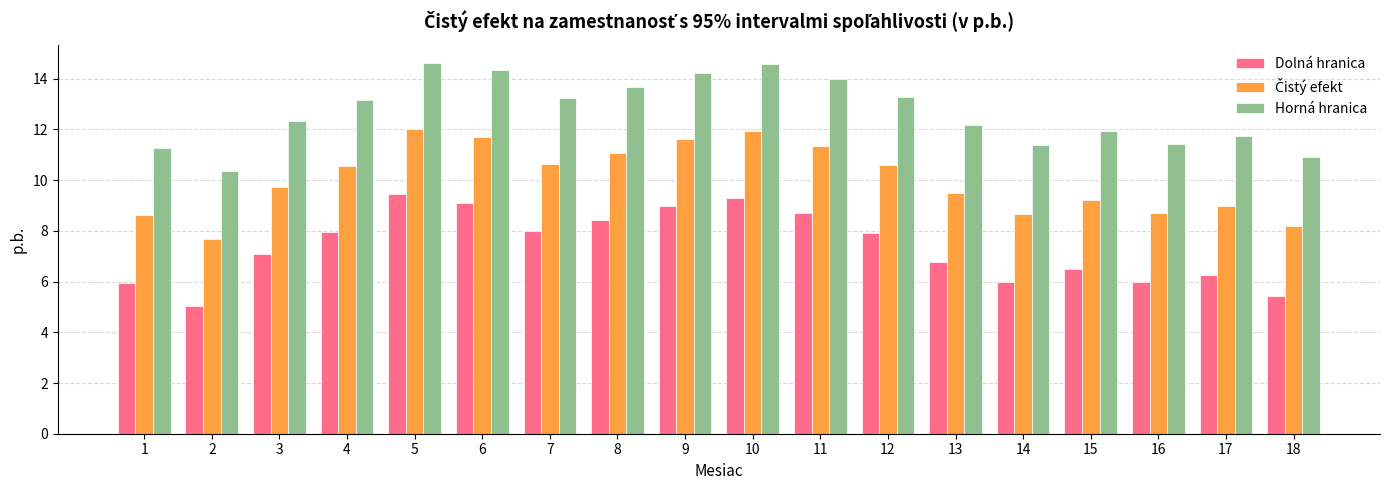

How many bars are there in each group?

3